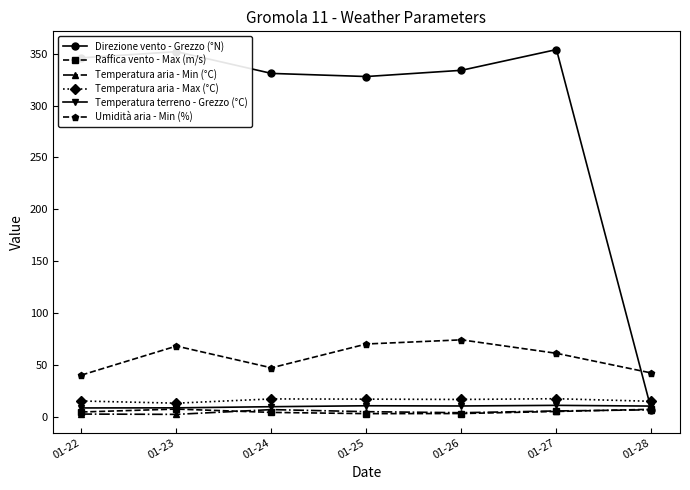

What is the maximum value for Temperatura terreno - Grezzo (°C)?

10.8